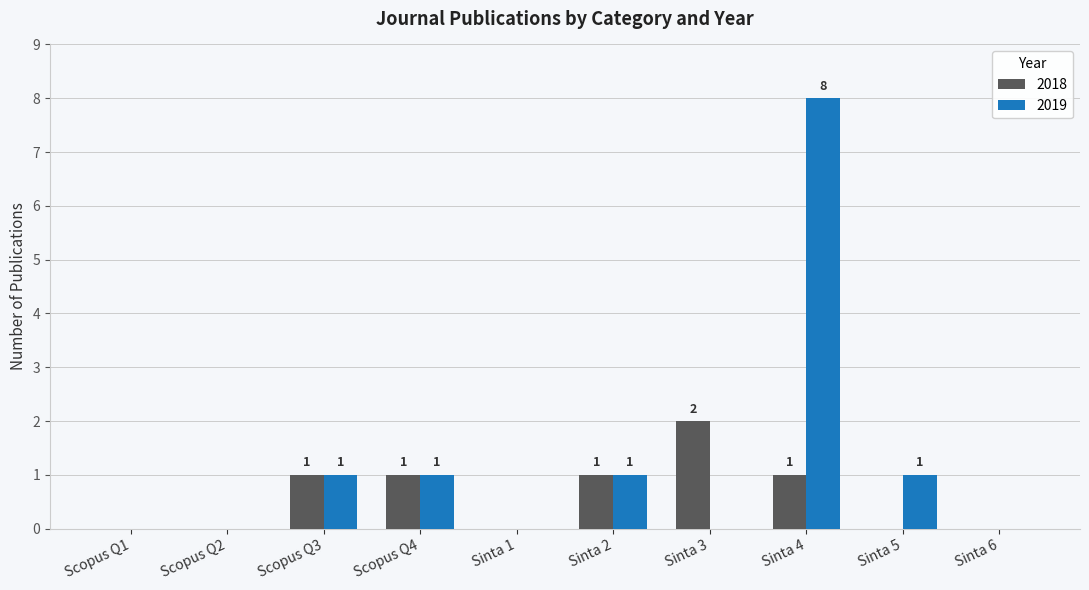

At which category is the sum across all series the highest?

Sinta 4